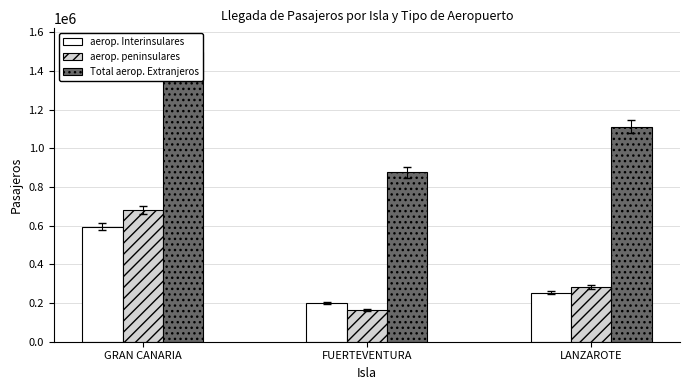

Where is aerop. Interinsulares nearest to the value 396900?

LANZAROTE